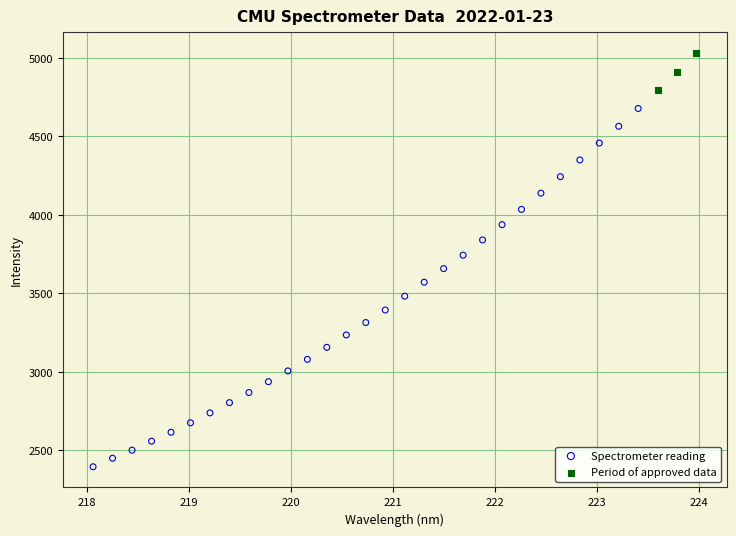

What are all the series names shown in the legend?

Spectrometer reading, Period of approved data